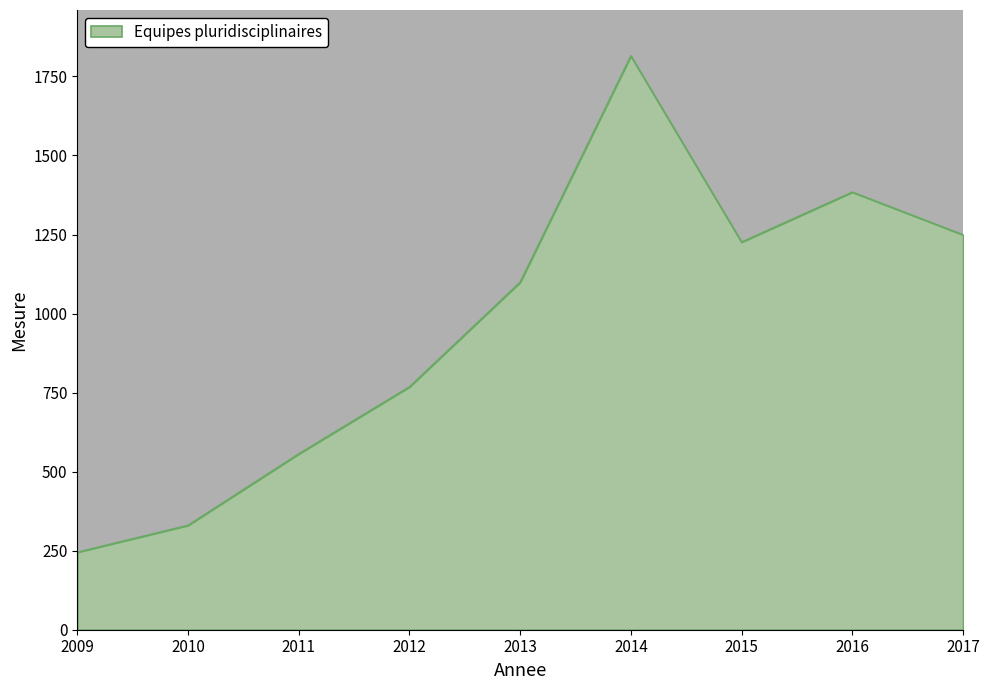

What is the sum of the values at 2009 and 2011?

801